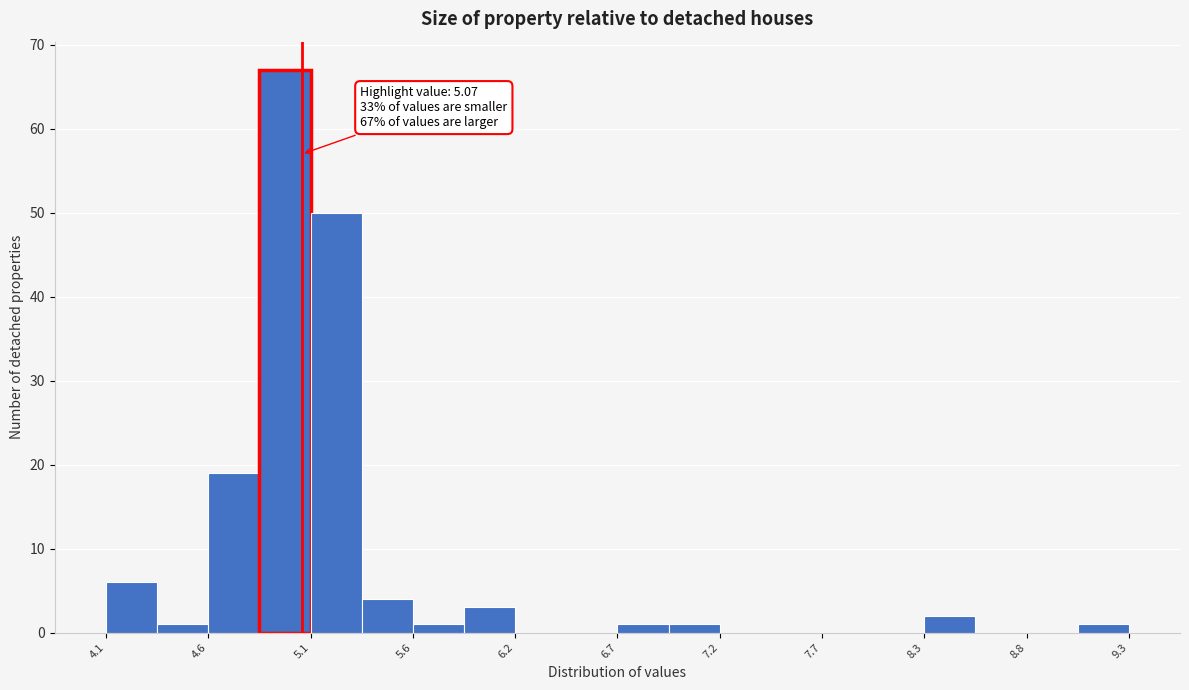

Read against the x-axis, roughly where is the centre of the tallest bar?

5.0